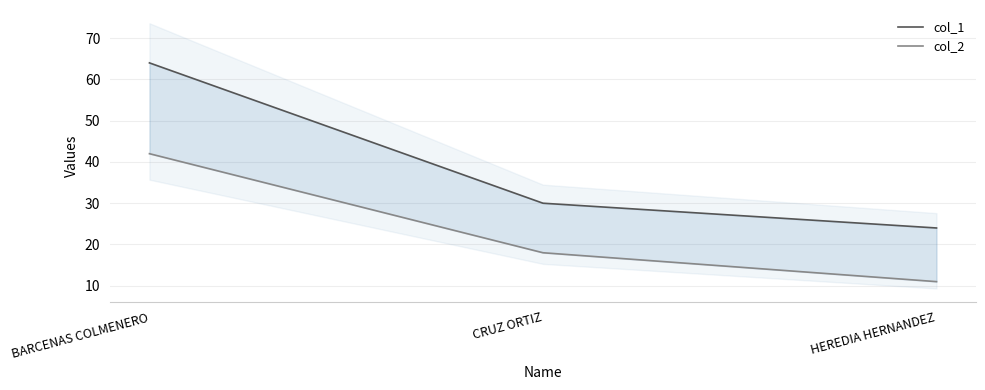

Count the col_1 values in the range 24 to 64.

3